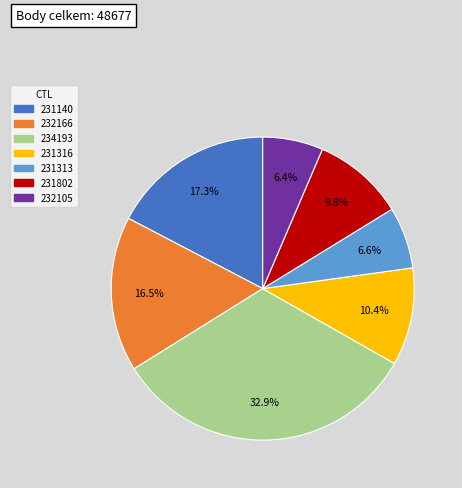

Between 232166 and 231802, which is larger?

232166